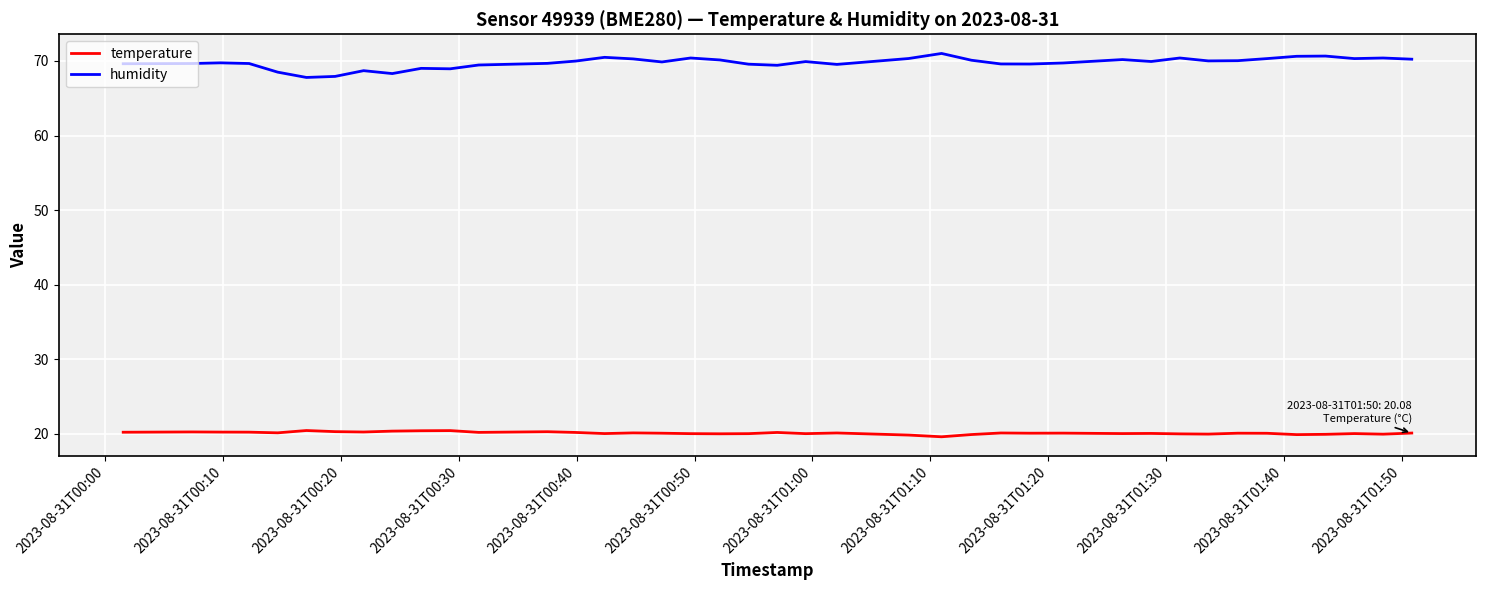

List the series in order of their peak value, lowest first.

temperature, humidity